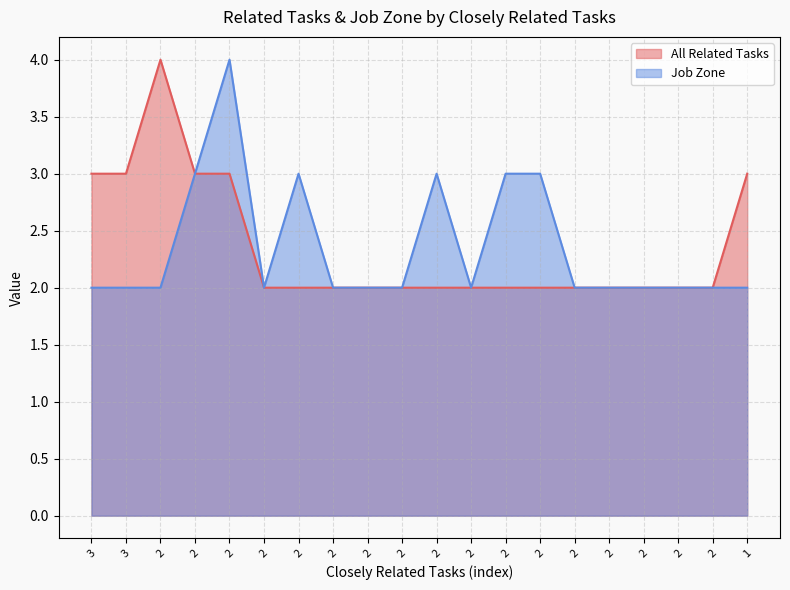

Is it true that Job Zone equals 3 at 2?

True